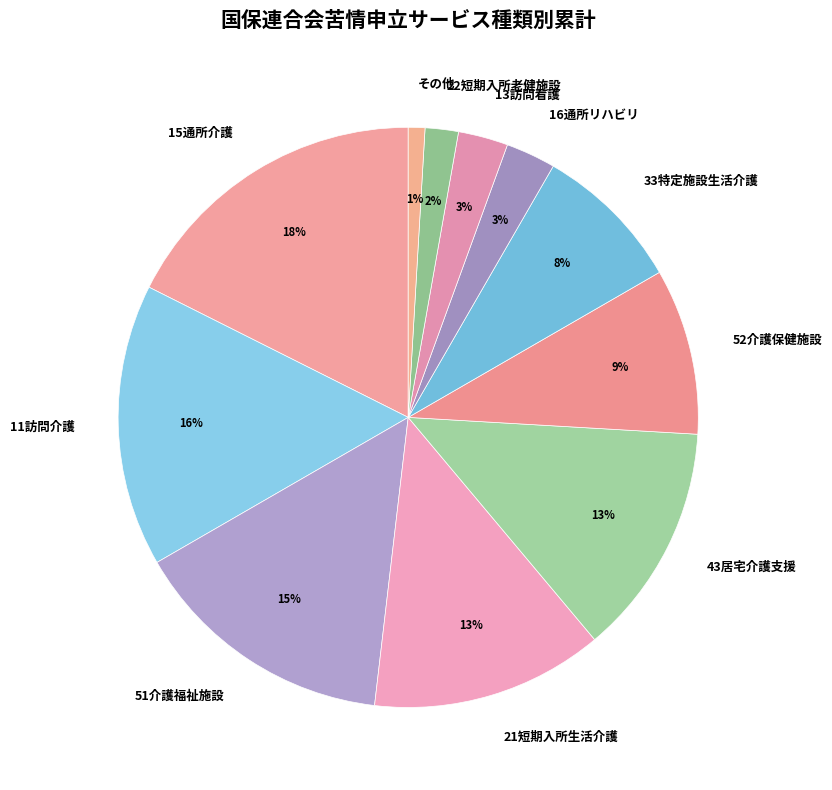

Is it true that 43居宅介護支援 is 28% of the pie?

False